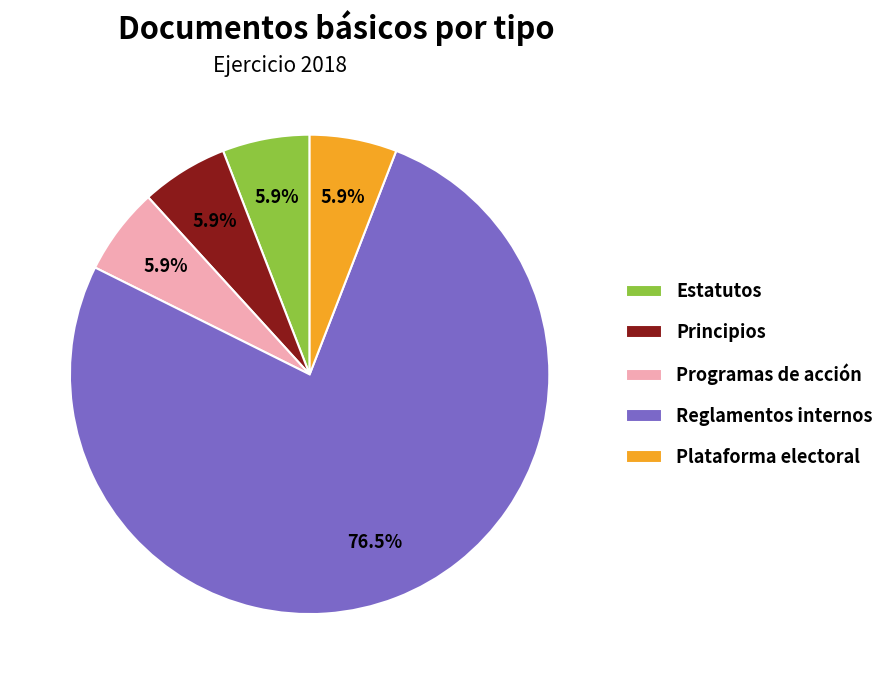

Which has a higher value, Reglamentos internos or Programas de acción?

Reglamentos internos